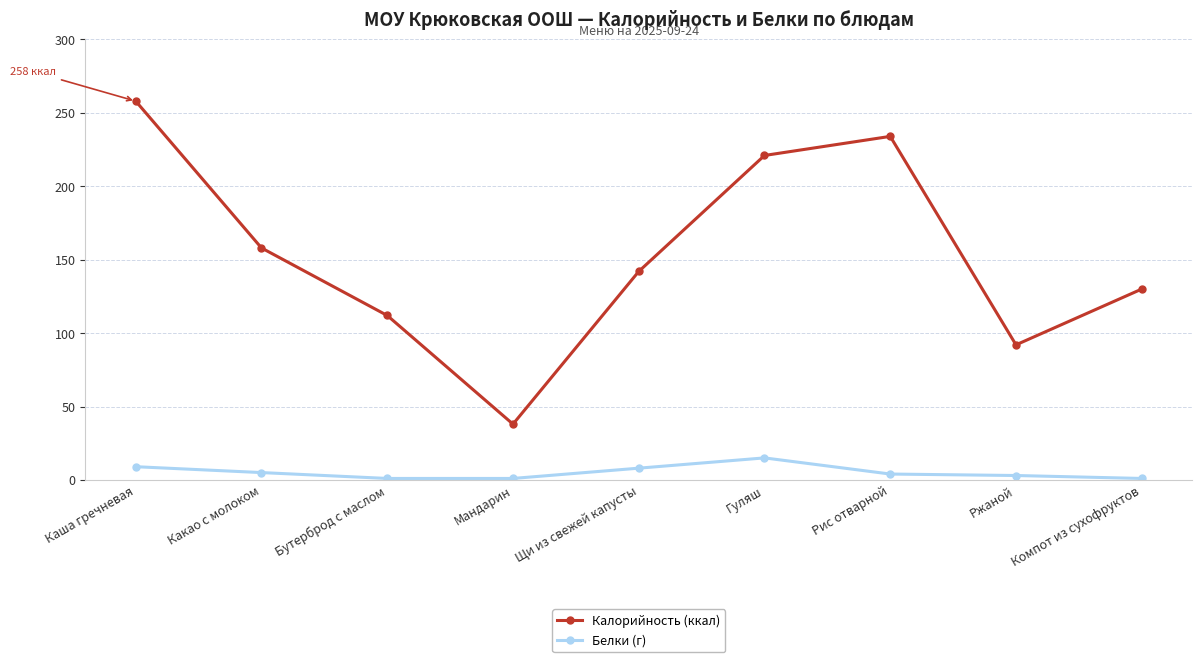

Does the chart have visible grid lines?

Yes